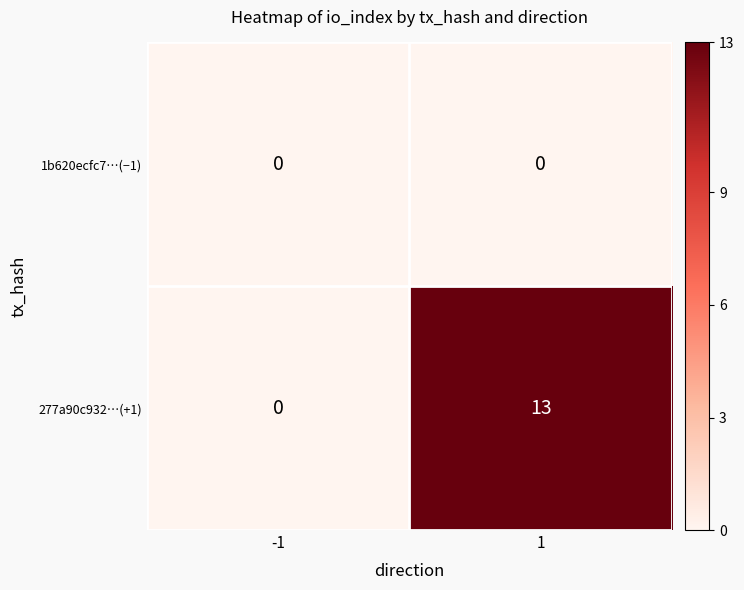

Is it true that 1b620ecfc7…(−1) equals 0 at -1?

True